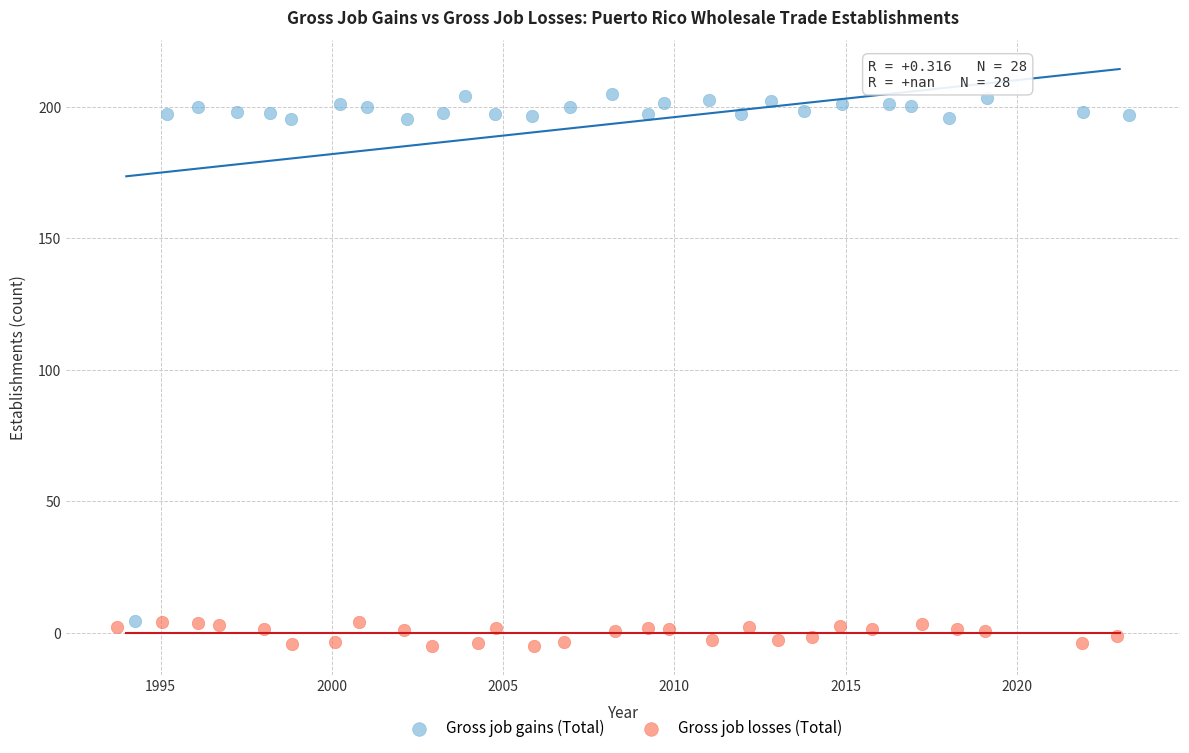

Which series reaches the maximum Y coordinate?

Gross job gains (Total)